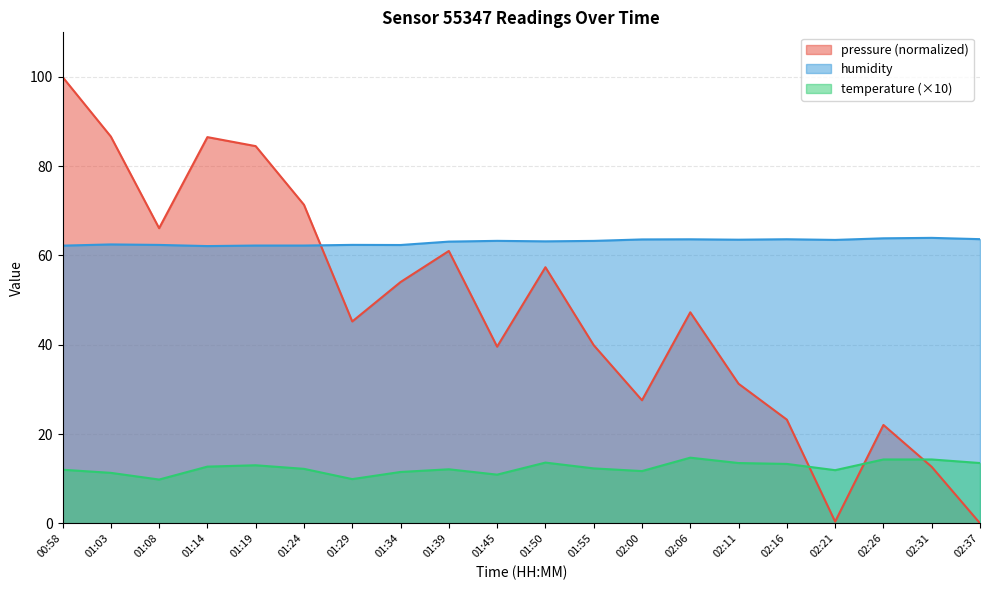

List the series in order of their peak value, highest first.

pressure (normalized), humidity, temperature (×10)